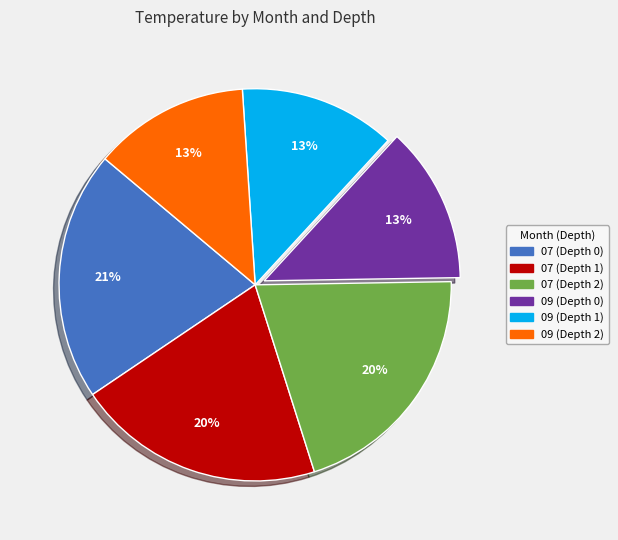

To the nearest percent, what portion does 07 (Depth 2) represent?

20%